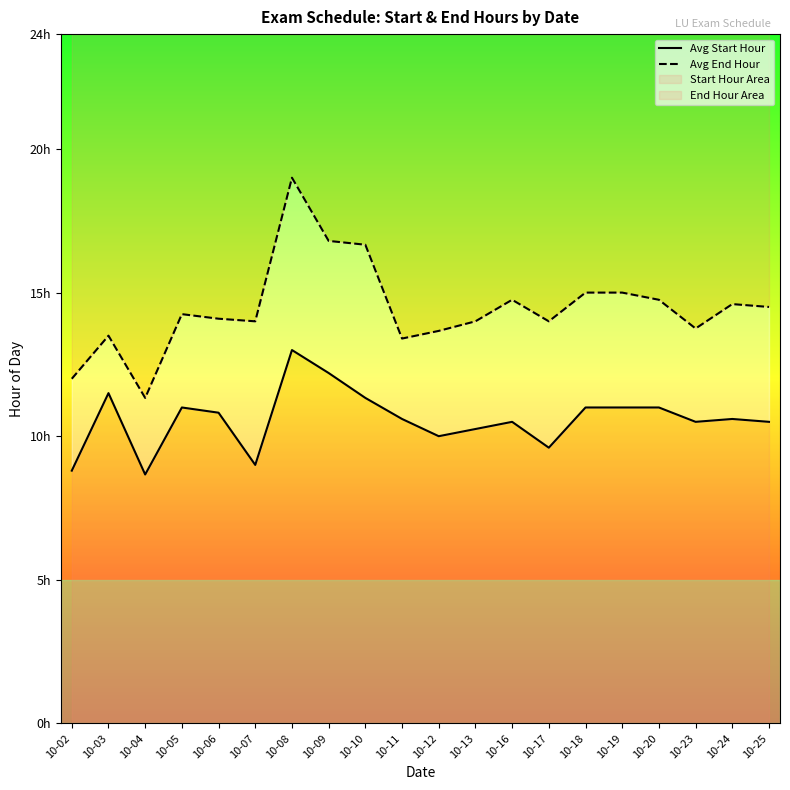

Is the value of Avg Start Hour at 10-03 greater than the value of Avg End Hour at 10-08?

No